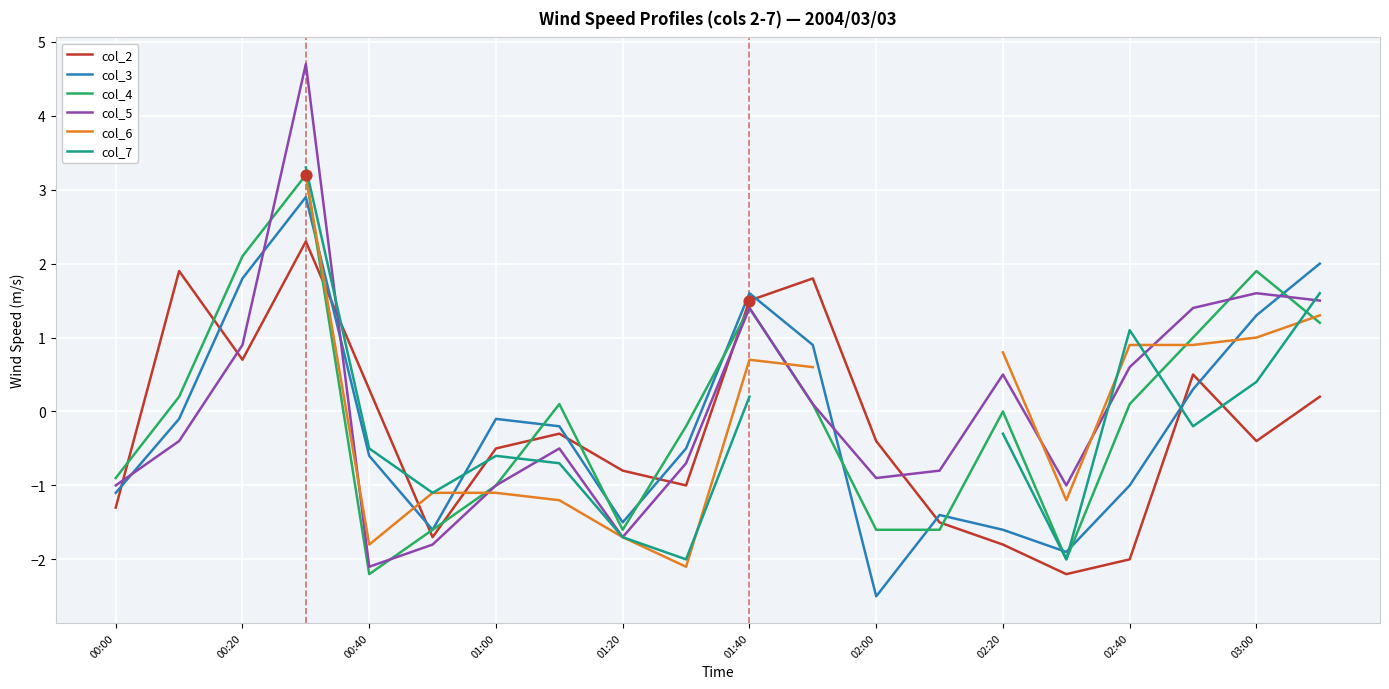

Which series contains the highest Y value?

col_5